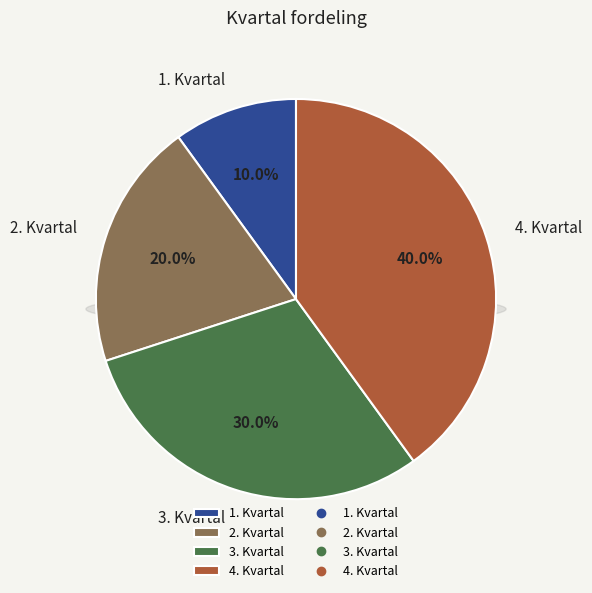

Rank the categories by value from highest to lowest.

4. Kvartal, 3. Kvartal, 2. Kvartal, 1. Kvartal